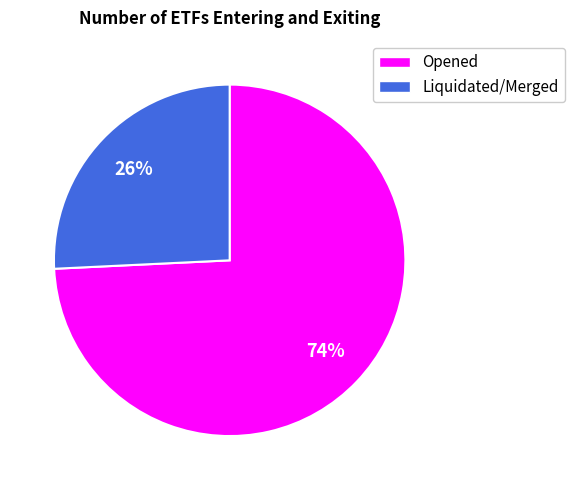

Is there any slice that represents more than half of the pie?

Yes